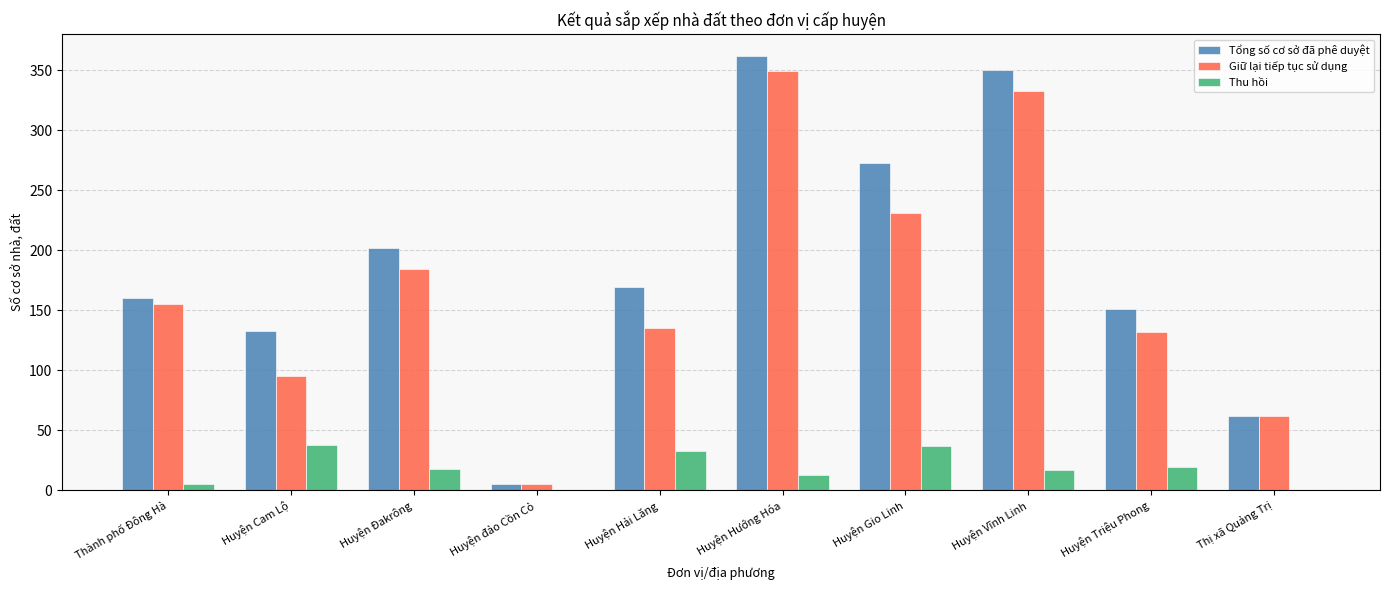

What is the sum of all Tổng số cơ sở đã phê duyệt values?

1867